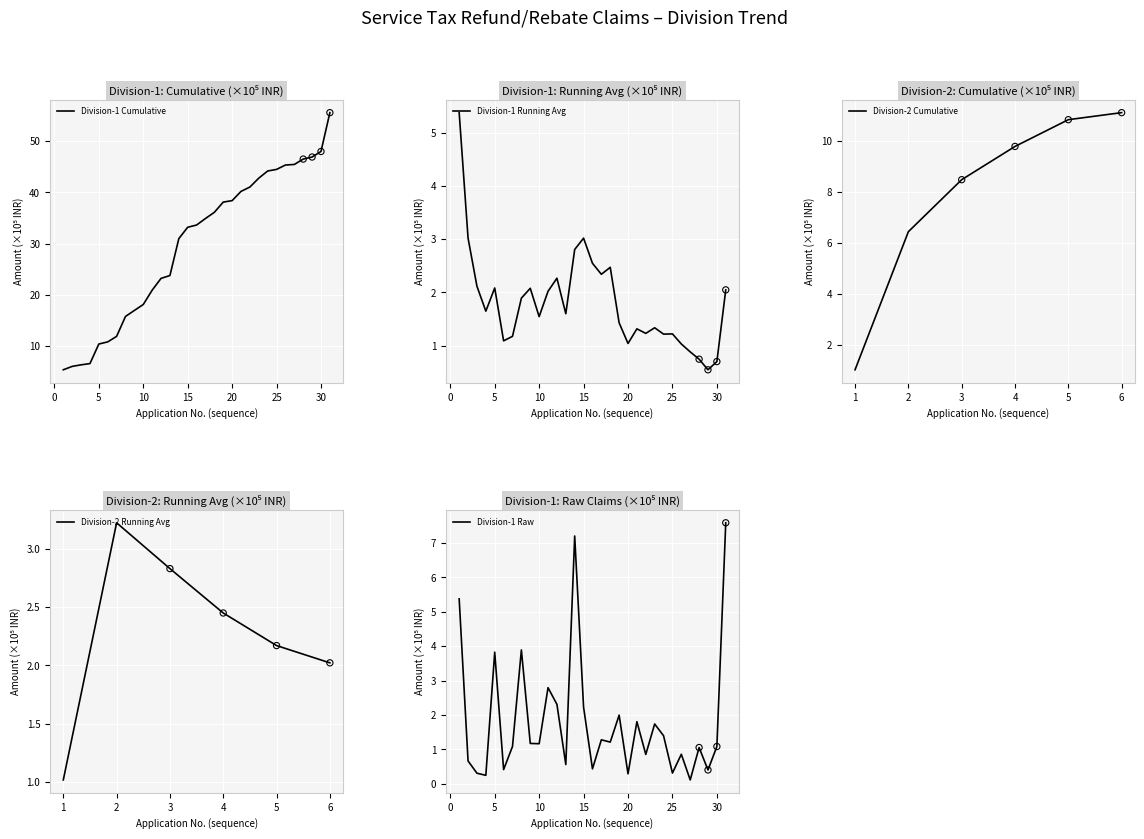

The value of Division-1 Raw at 15 is 2.2. True or false?

True